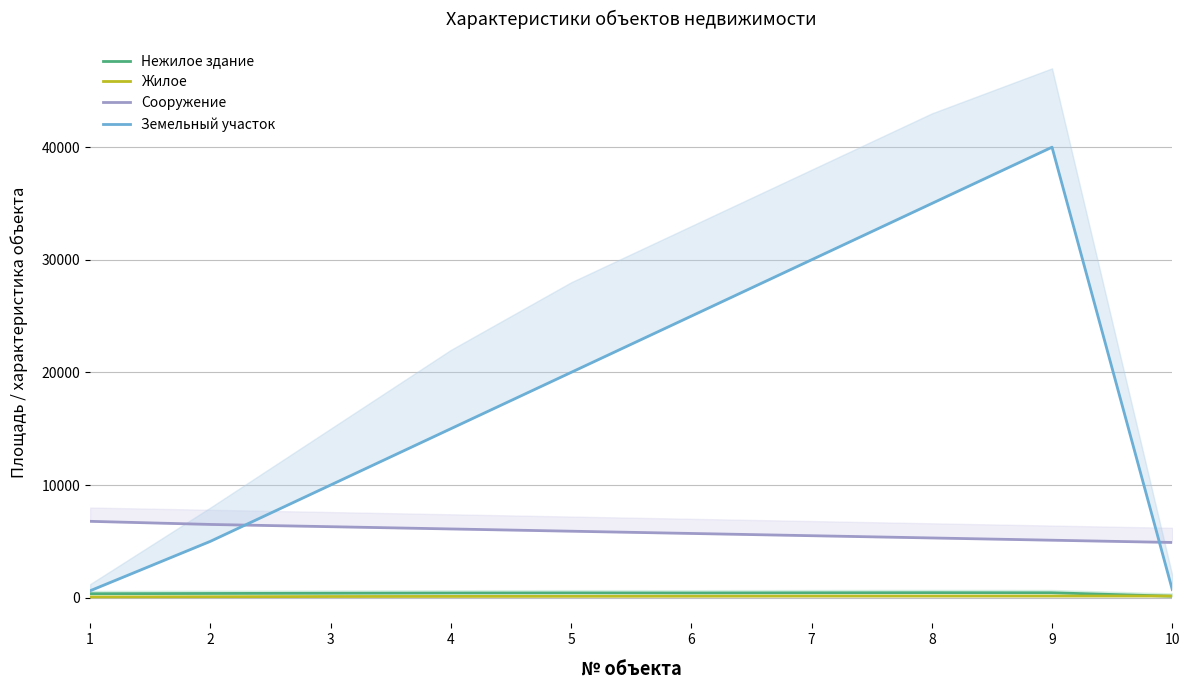

Where is the first local maximum for Земельный участок?

9